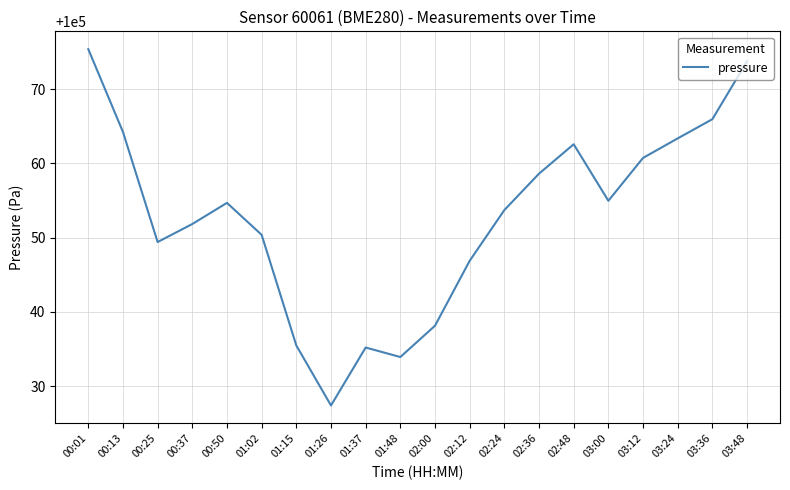

Where does the data first go above 100054?

00:01